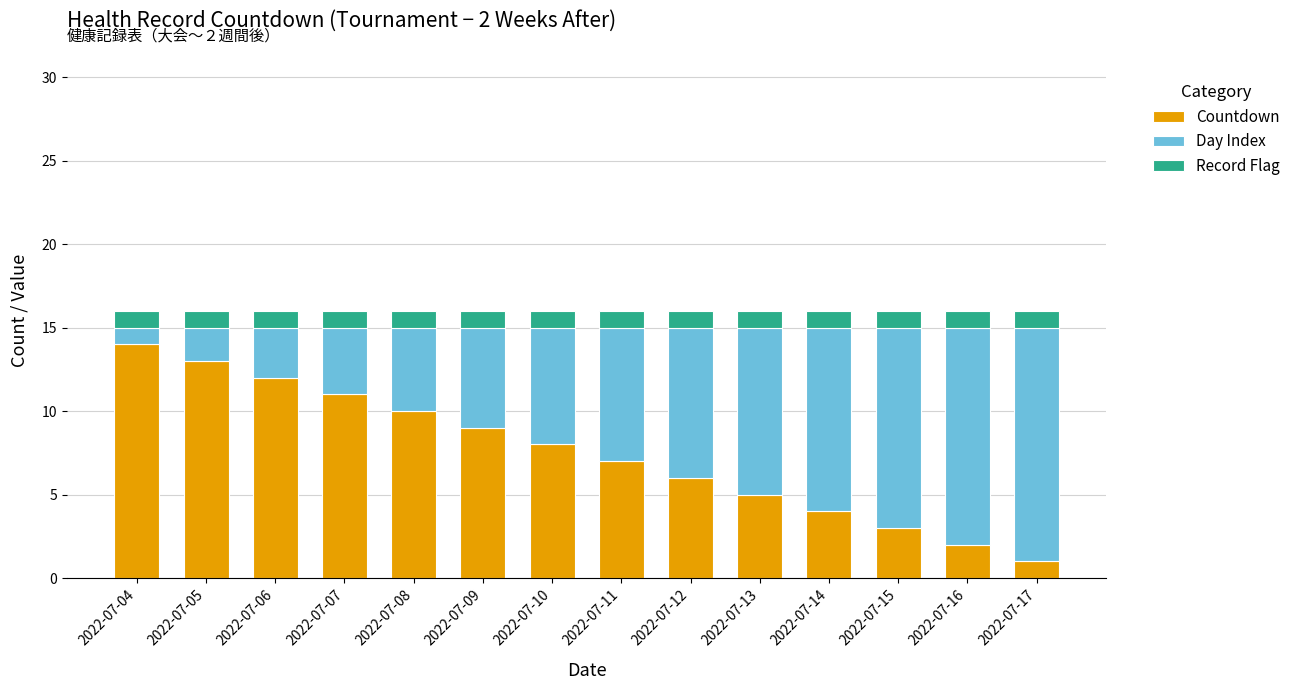

What is the highest value of the Countdown series?

14